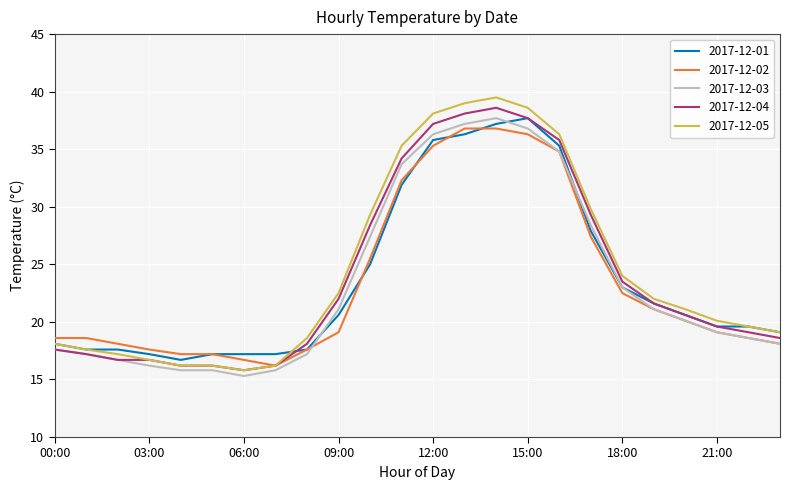

What is the sum of all 2017-12-01 values?

567.6